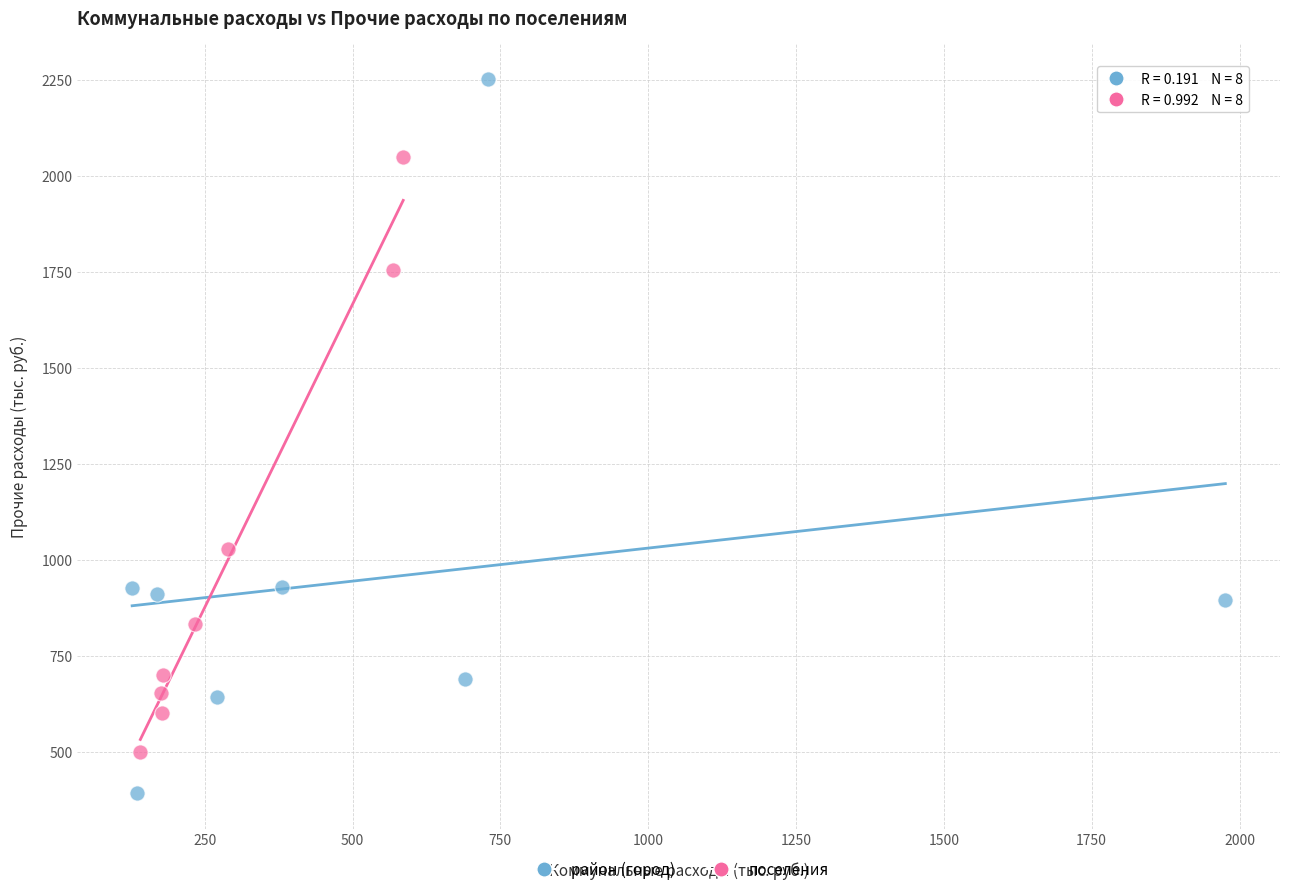

Which series contains the lowest Y value?

район (город)